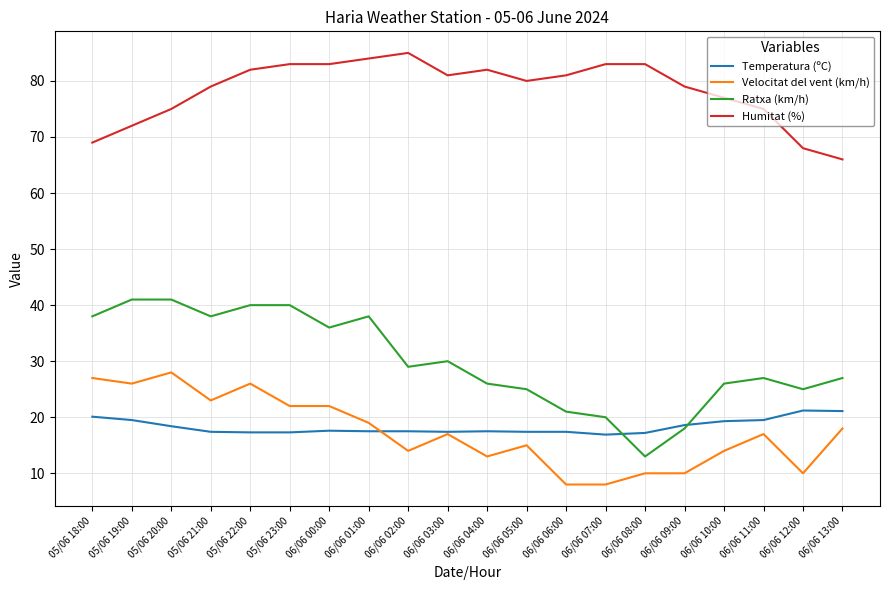

What is the maximum value for Ratxa (km/h)?

41.0